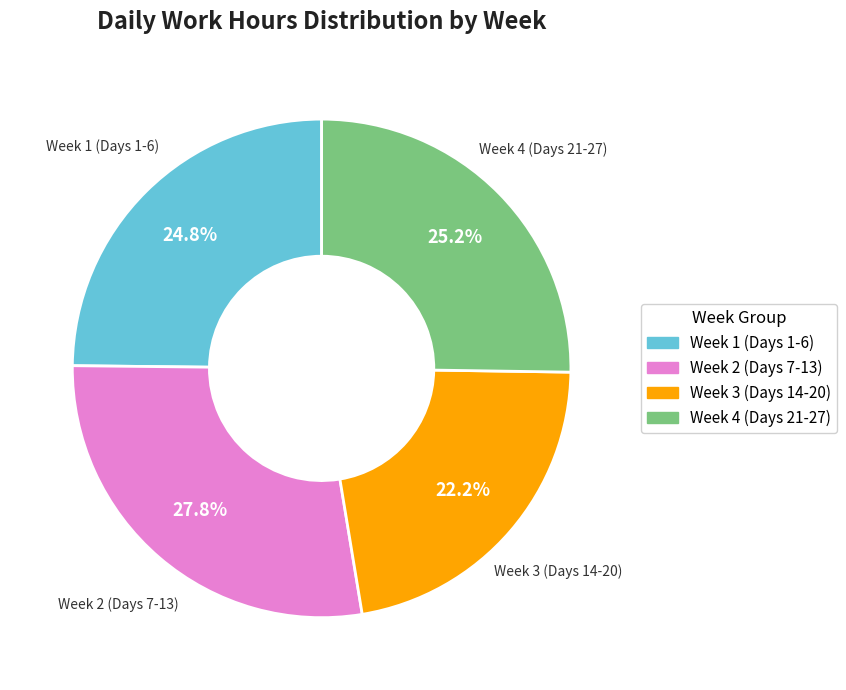

Does any single category account for the majority?

No